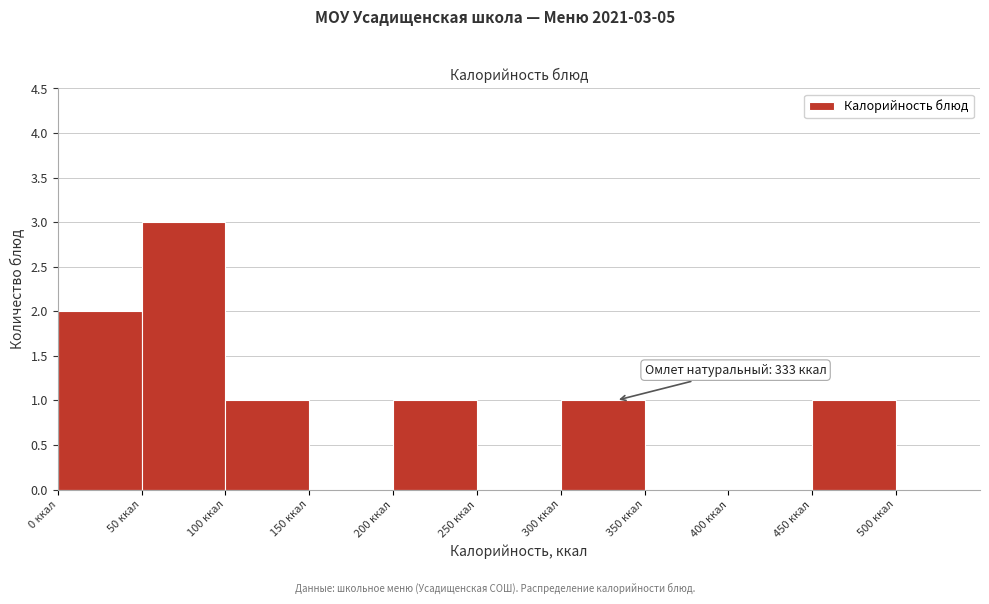

Which range on the x-axis has the tallest bar?

50 to 100